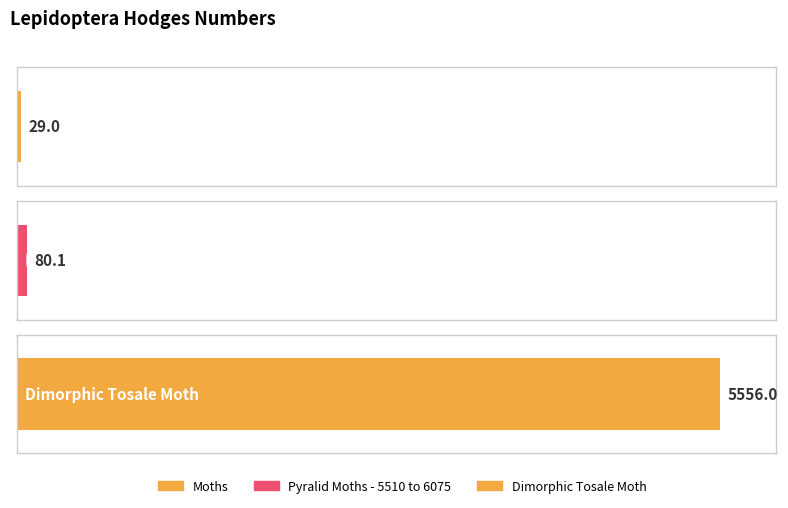

How many bars are there in total?

3